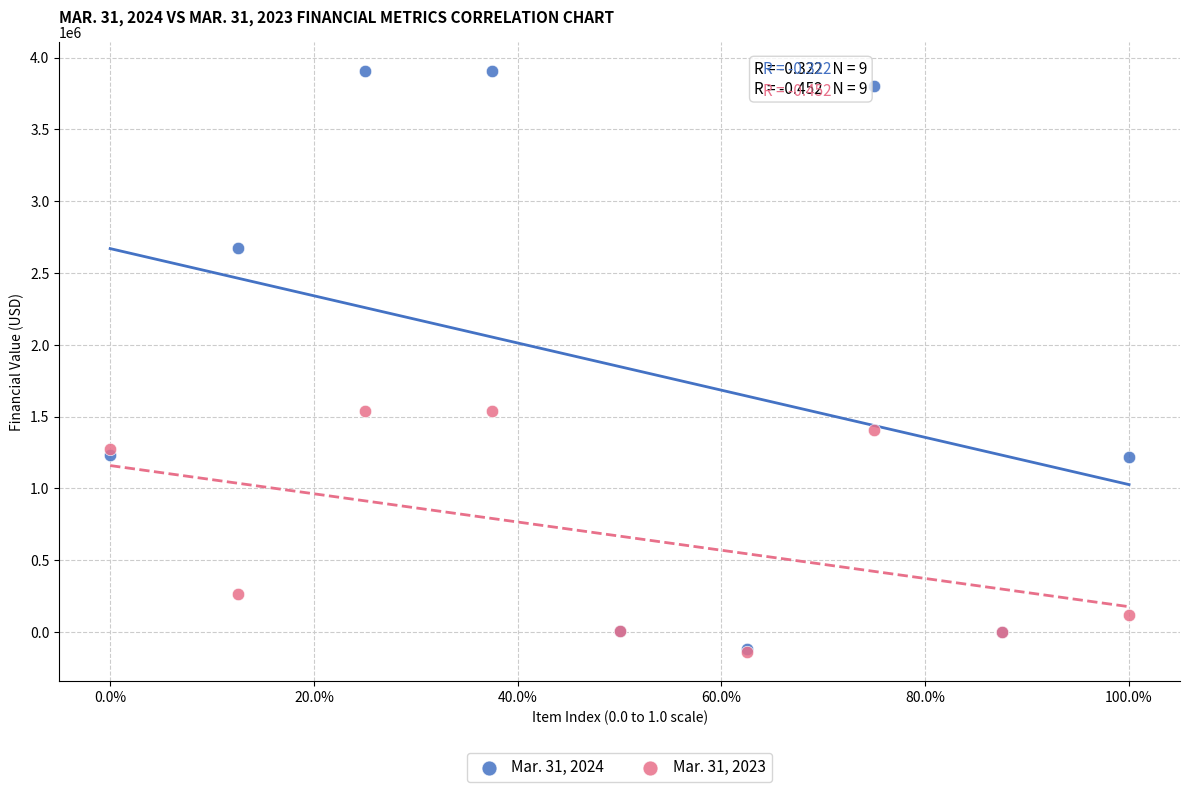

What are all the series names shown in the legend?

Mar. 31, 2024, Mar. 31, 2023